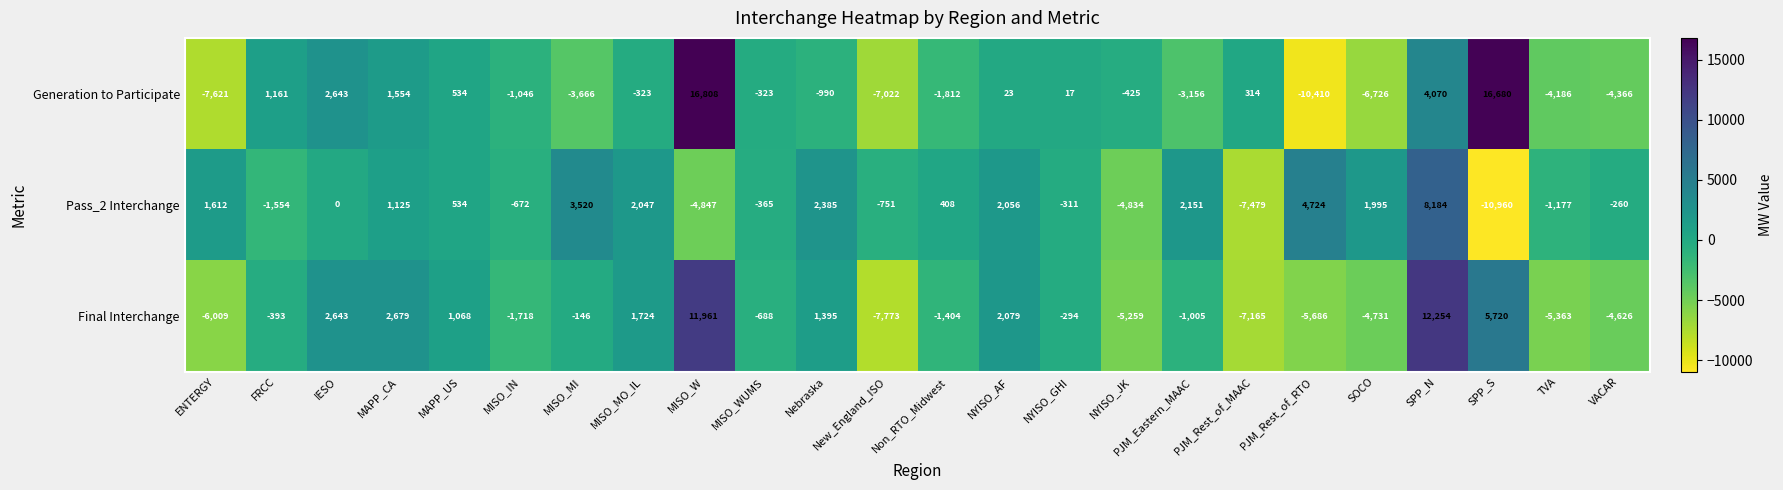

Which series changed the most between MAPP_US and MISO_WUMS?

Final Interchange